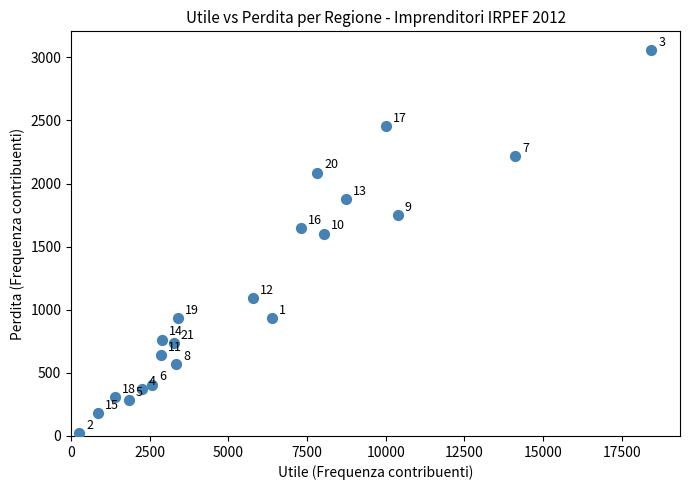

What is the range of X values (max minus min)?

18181